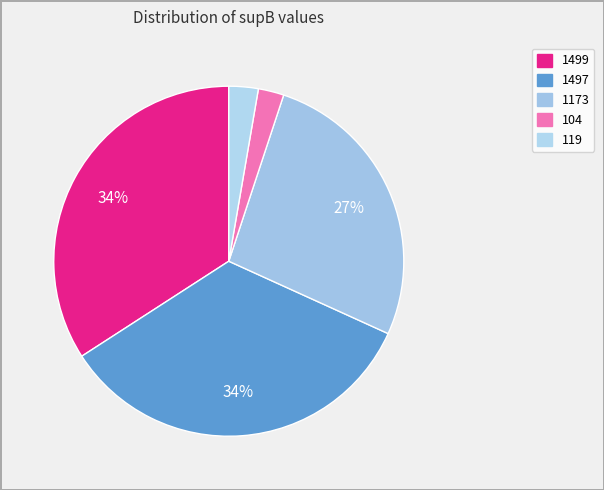

Do 104 and 119 together represent more than half of the pie?

No